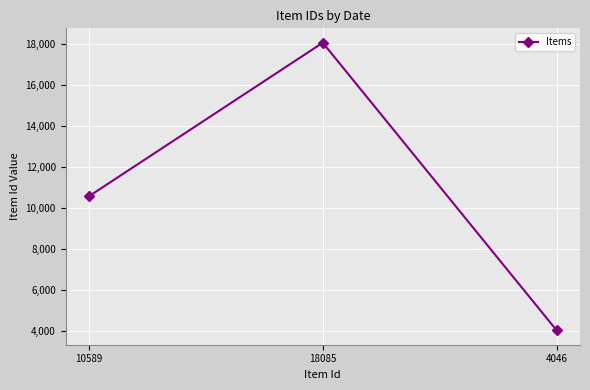

The value at 10589 is 5150. True or false?

False